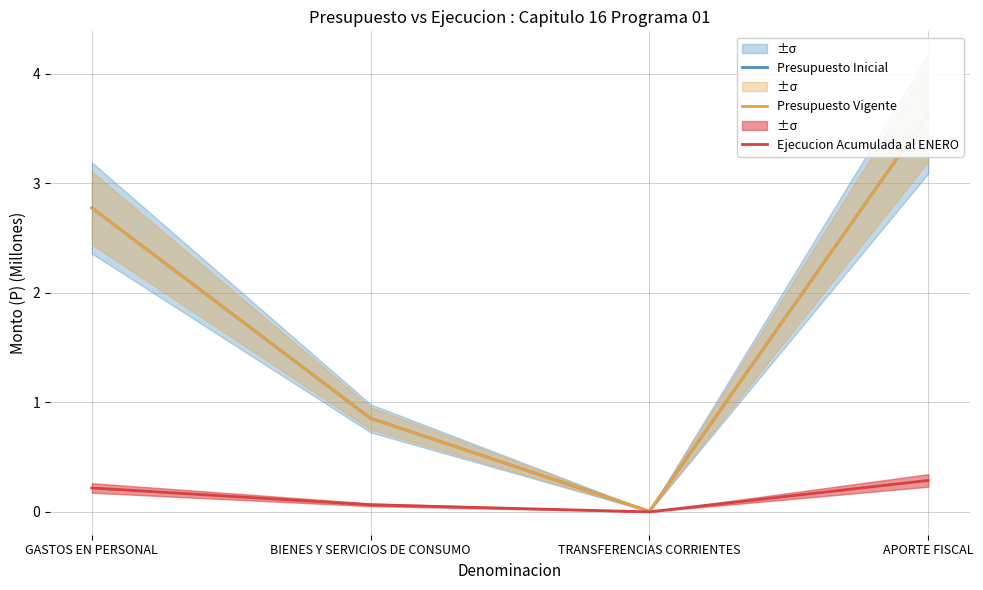

True or false: Presupuesto Vigente and Ejecucion Acumulada al ENERO intersect in this chart.

False